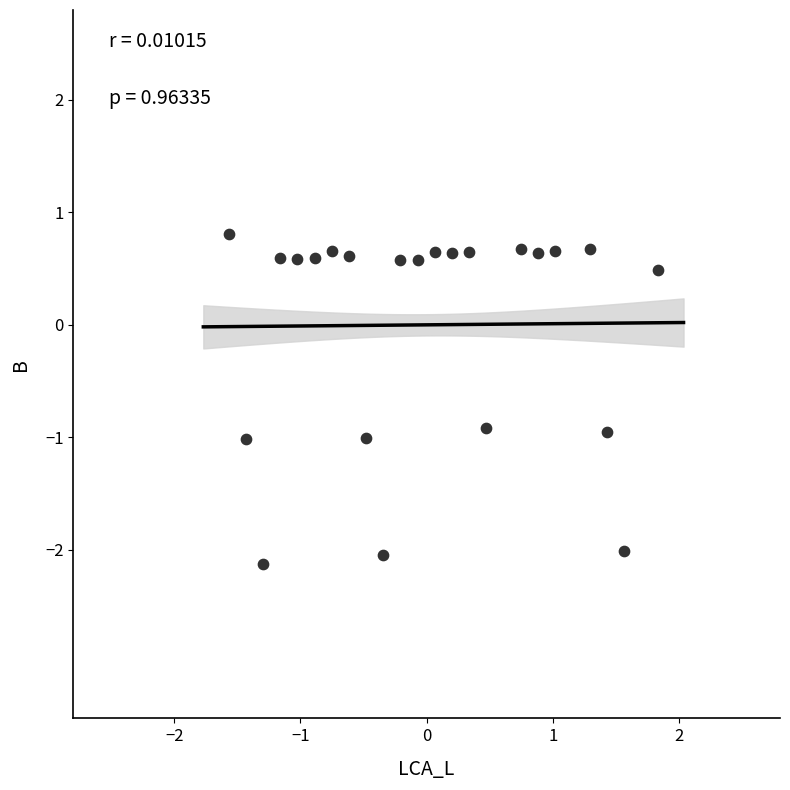

What is the range of Y values (max minus min)?

2.9